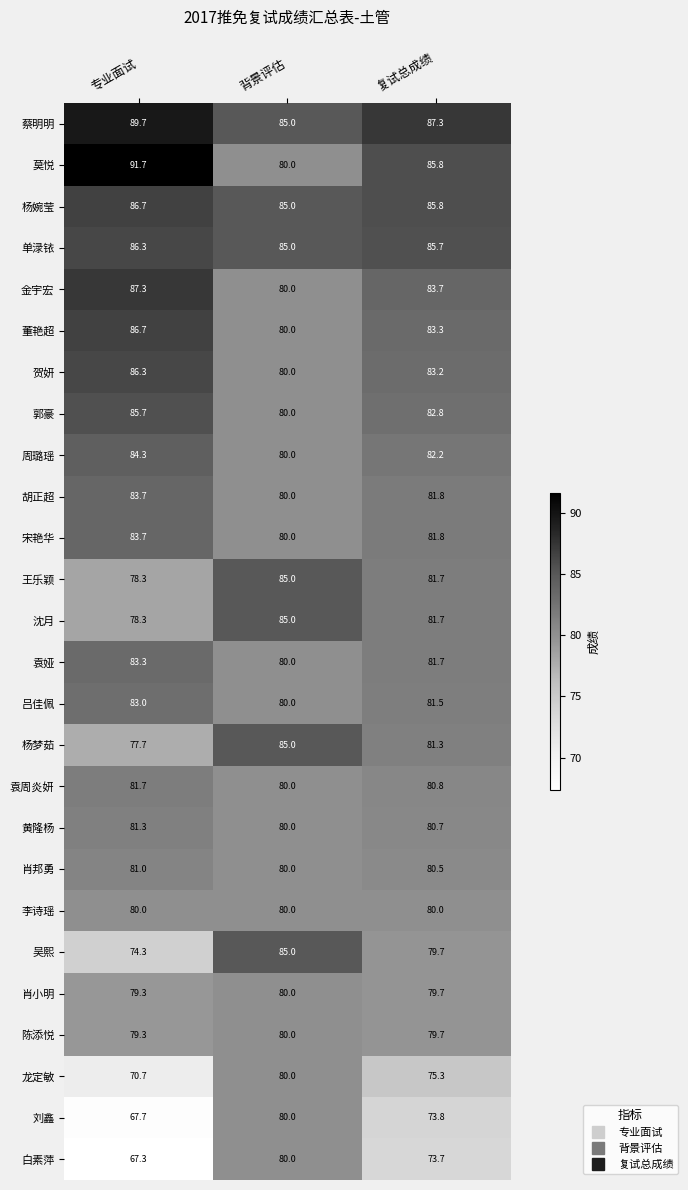

What is the minimum value for 沈月?

78.3